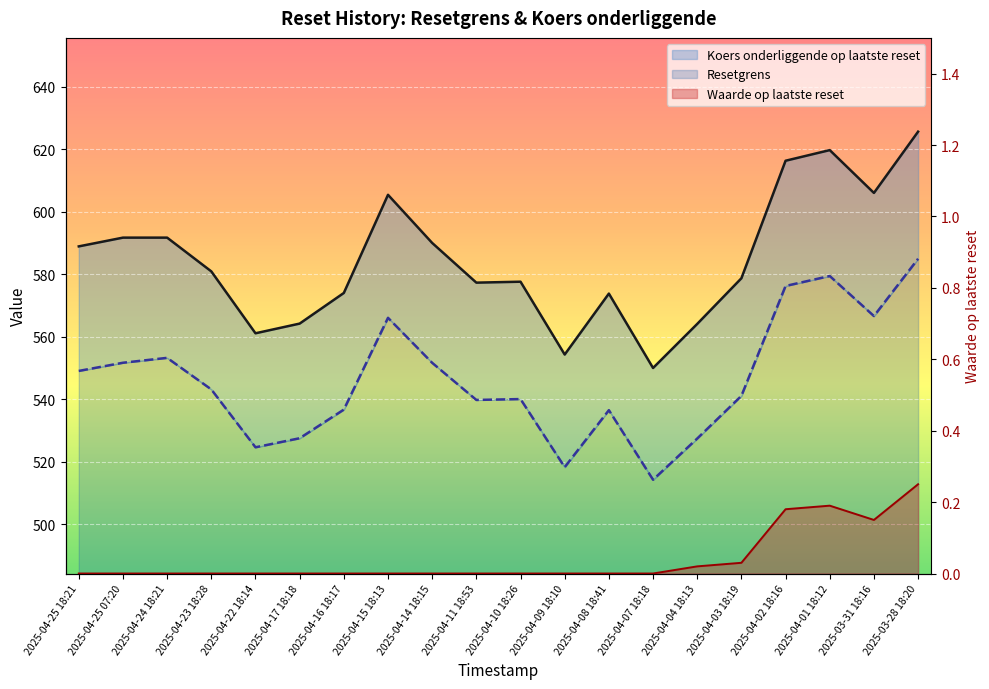

How many lines are shown in the chart?

3